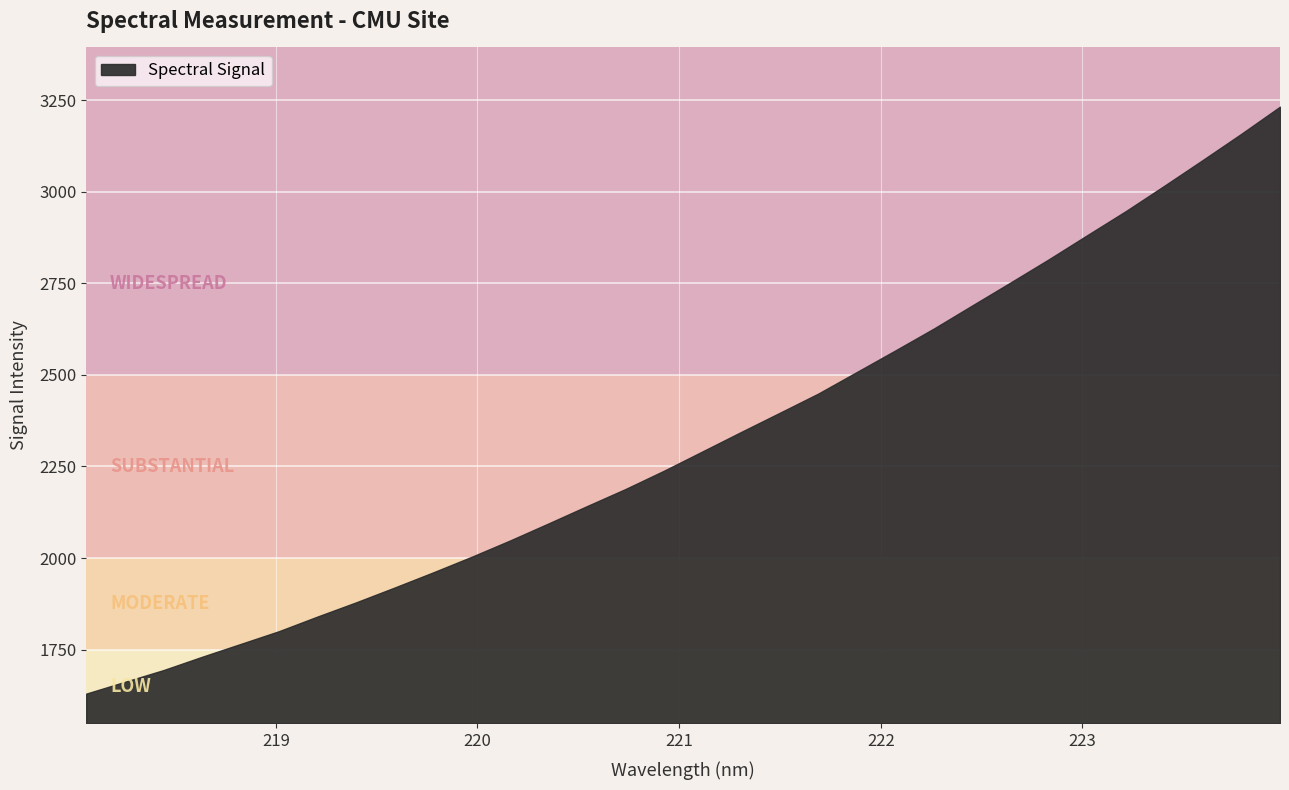

Which category has the lowest value across all series?

218.0596